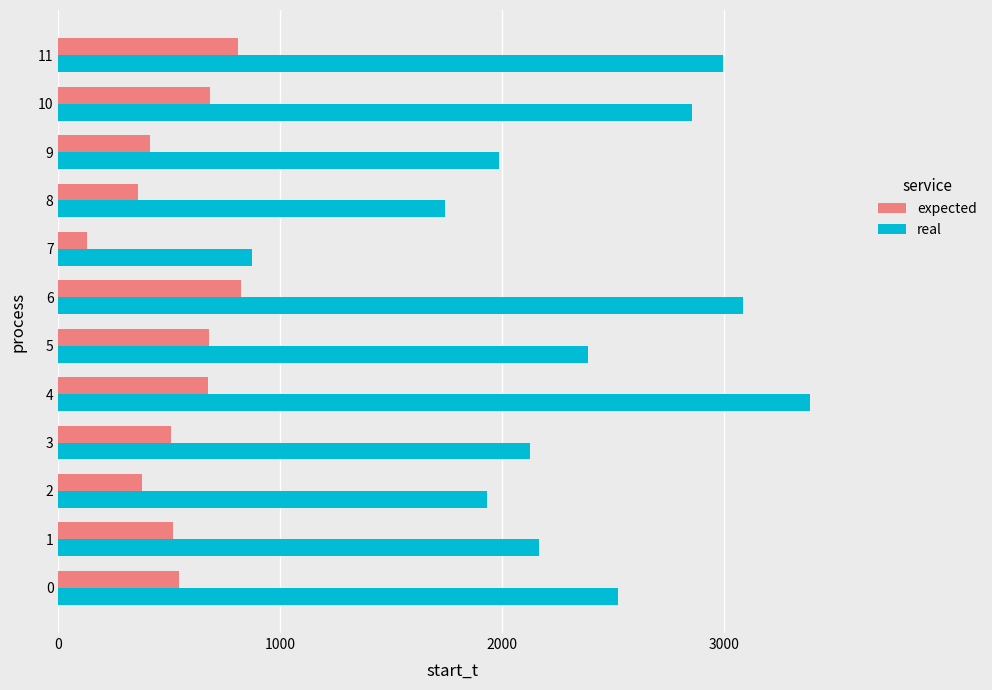

The value of real at 6 is 3085. True or false?

True